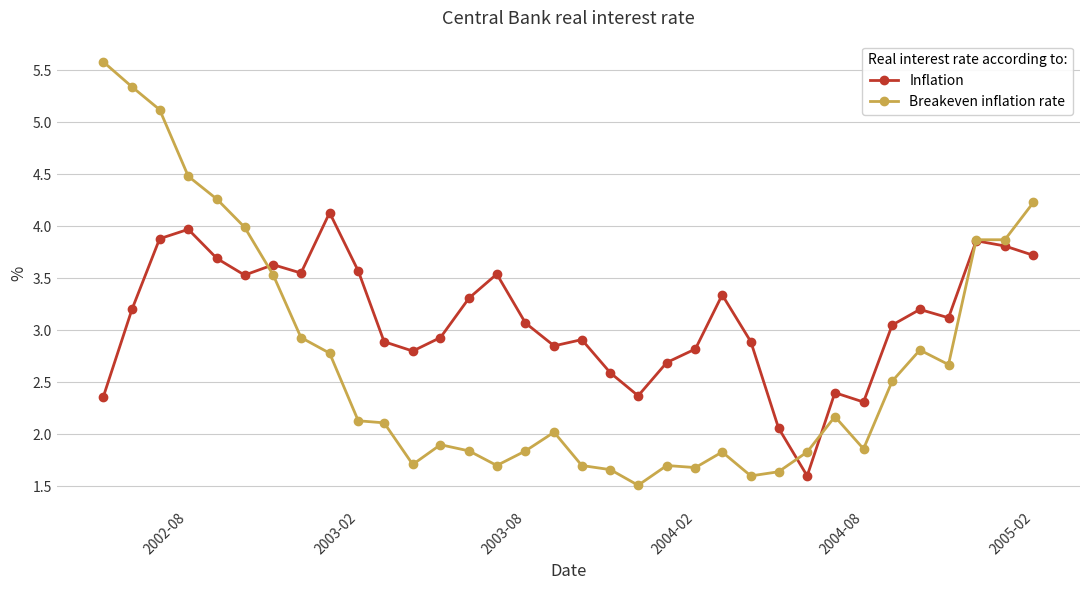

Which series has the largest range (max minus min)?

Breakeven inflation rate